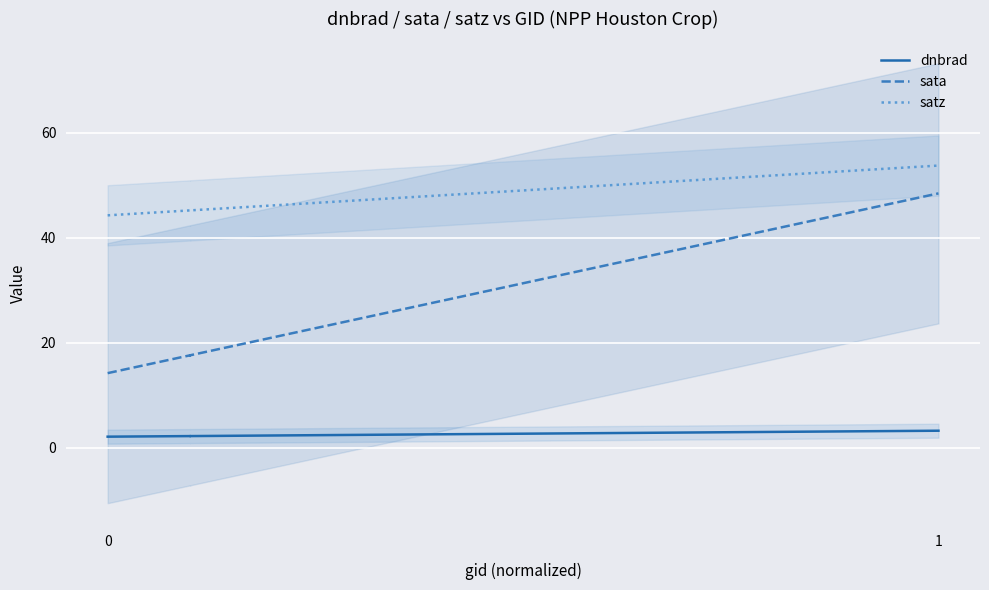

List the series in order of their peak value, lowest first.

dnbrad, sata, satz